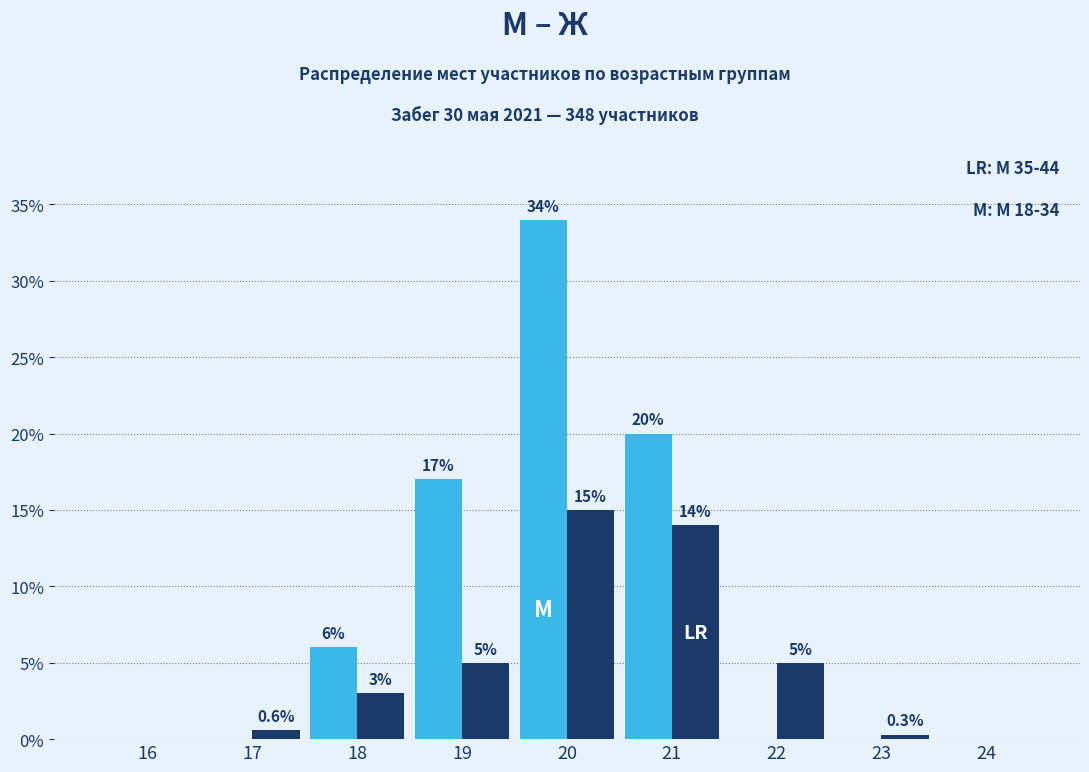

Reading right to left, extract all data points from this chart.

М 18-34: 24=0.0	23=0.0	22=0.0	21=20.0	20=34.0	19=17.0	18=6.0	17=0.0	16=0.0
М 35-44: 24=0.0	23=0.3	22=5.0	21=14.0	20=15.0	19=5.0	18=3.0	17=0.6	16=0.0